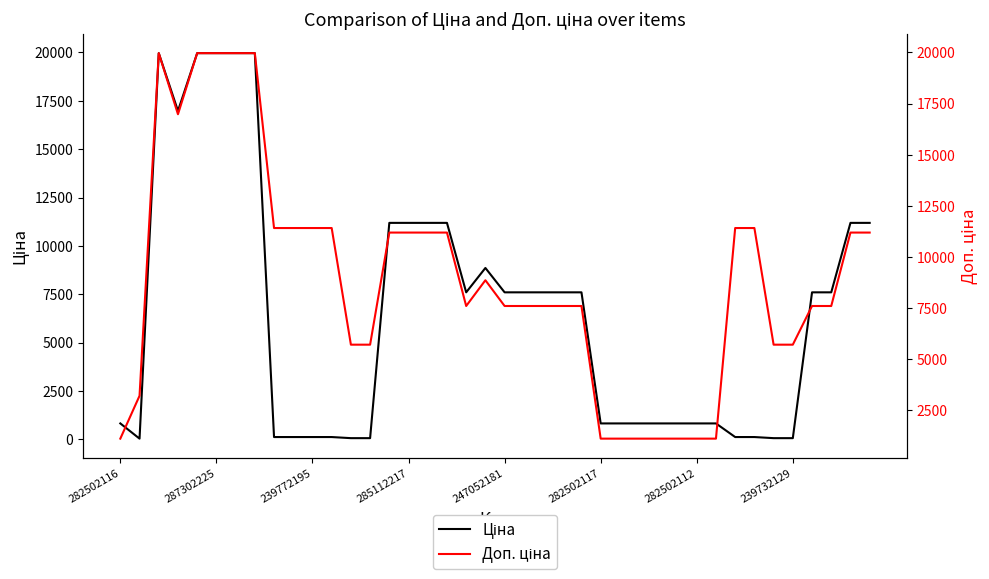

What is the label of the 3rd point from the left?

239772195